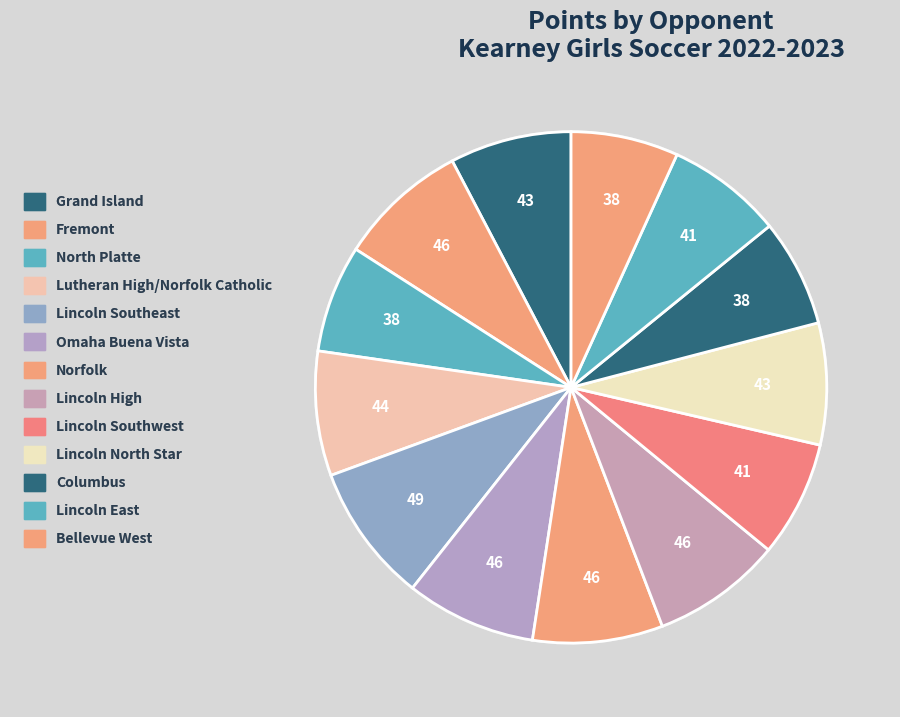

Rank the categories by value from highest to lowest.

Lincoln Southeast, Fremont, Omaha Buena Vista, Norfolk, Lincoln High, Lutheran High/Norfolk Catholic, Grand Island, Lincoln North Star, Lincoln Southwest, Lincoln East, North Platte, Columbus, Bellevue West